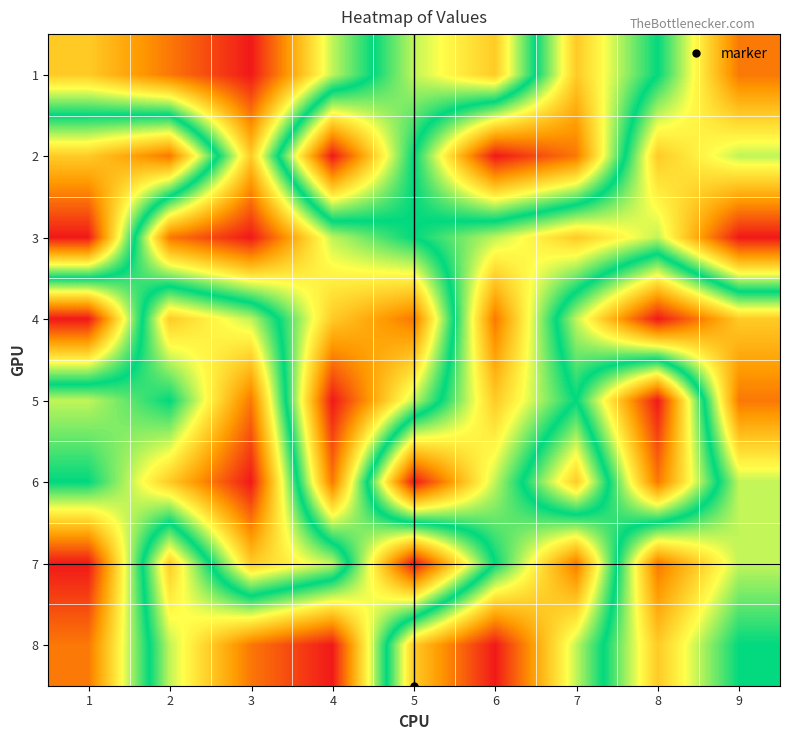

Count the number of data series in this chart.

8